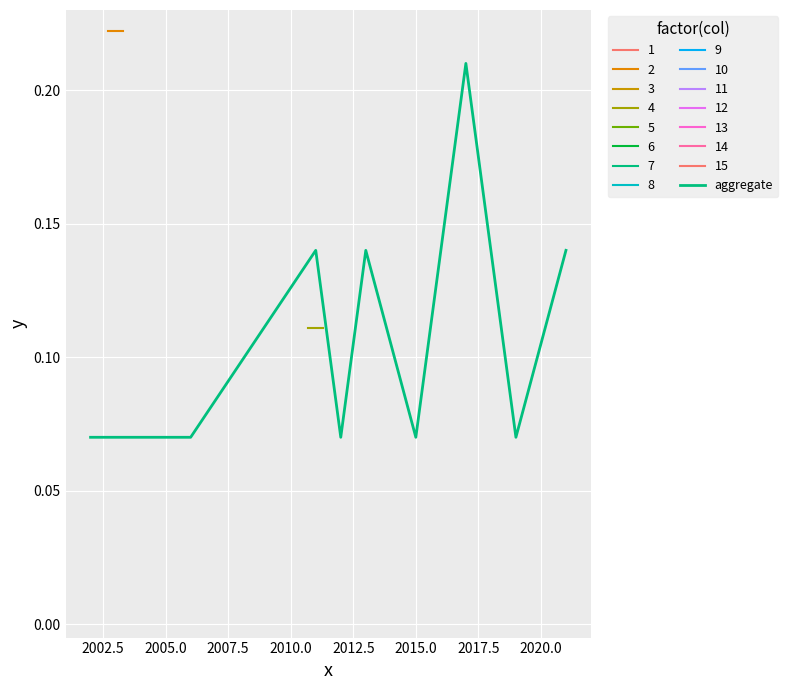

Reading right to left, extract all data points from this chart.

0.1	0.1	0.2	0.1	0.1	0.1	0.1	0.1	0.1	0.1